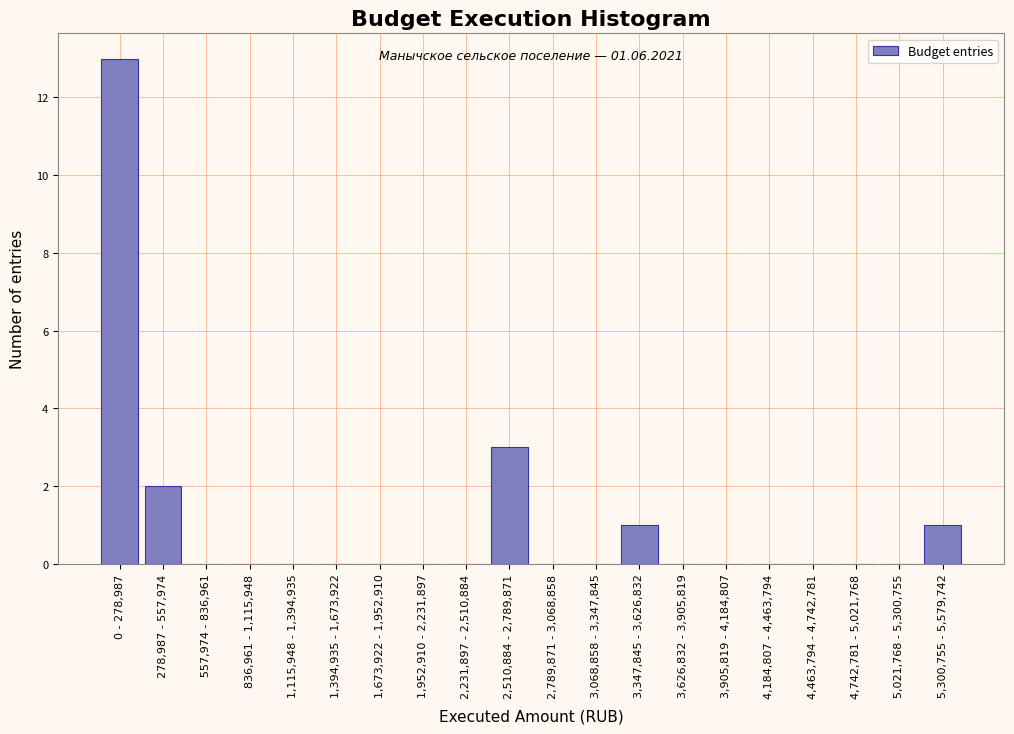

Reading right to left, transcribe all the data shown in this chart.

5,300,755 - 5,579,742=1	5,021,768 - 5,300,755=0	4,742,781 - 5,021,768=0	4,463,794 - 4,742,781=0	4,184,807 - 4,463,794=0	3,905,819 - 4,184,807=0	3,626,832 - 3,905,819=0	3,347,845 - 3,626,832=1	3,068,858 - 3,347,845=0	2,789,871 - 3,068,858=0	2,510,884 - 2,789,871=3	2,231,897 - 2,510,884=0	1,952,910 - 2,231,897=0	1,673,922 - 1,952,910=0	1,394,935 - 1,673,922=0	1,115,948 - 1,394,935=0	836,961 - 1,115,948=0	557,974 - 836,961=0	278,987 - 557,974=2	0 - 278,987=13